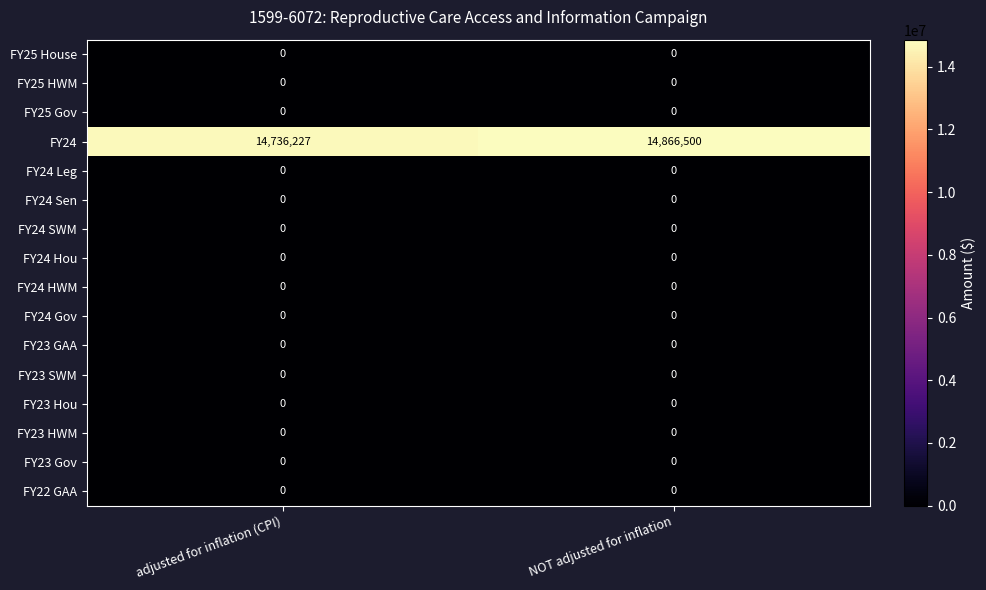

The value of FY23 GAA at adjusted for inflation (CPI) is 0. True or false?

True